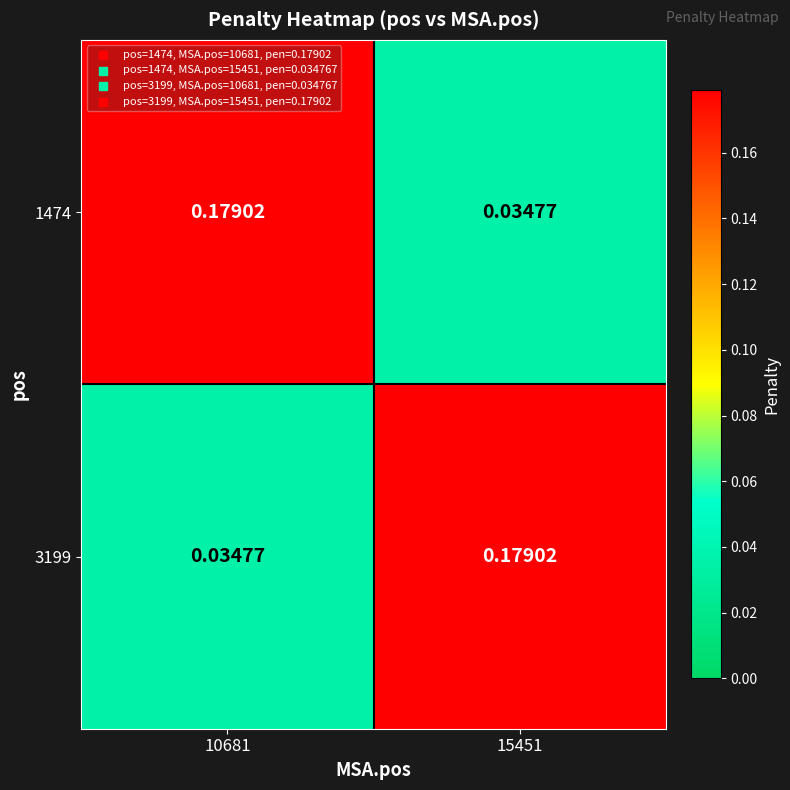

Is the value of 3199 at 10681 greater than the value of 1474 at 10681?

No